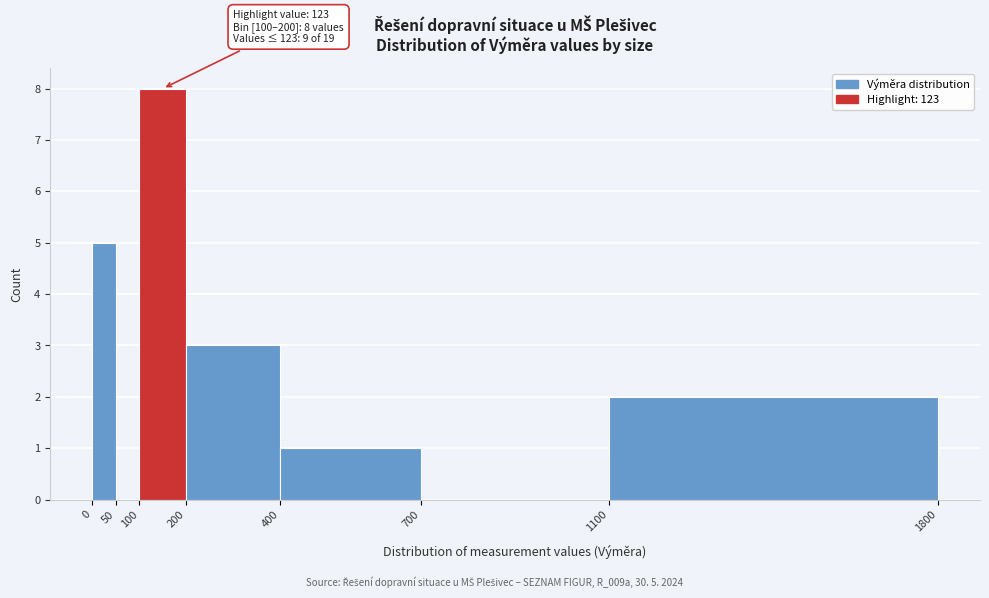

Which range on the x-axis has the tallest bar?

100 to 200